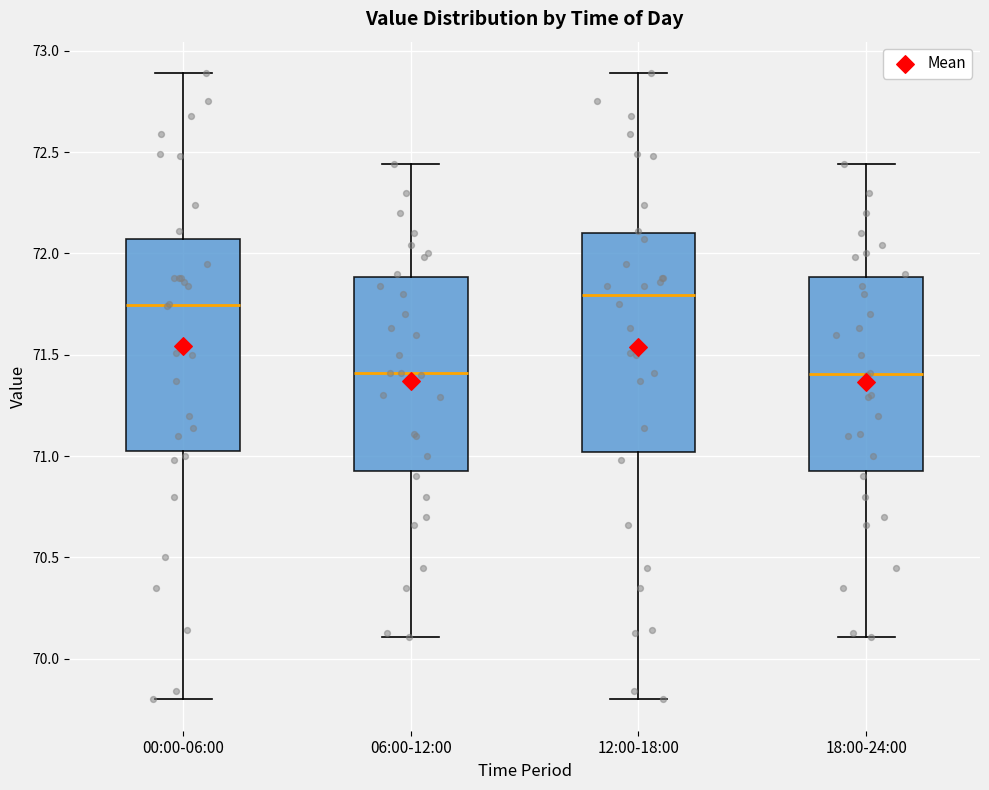

Where does the median line of the box for 18:00-24:00 sit on the y-axis? The values are not printed on the chart, so give them approximately, as read against the axis.

71.40